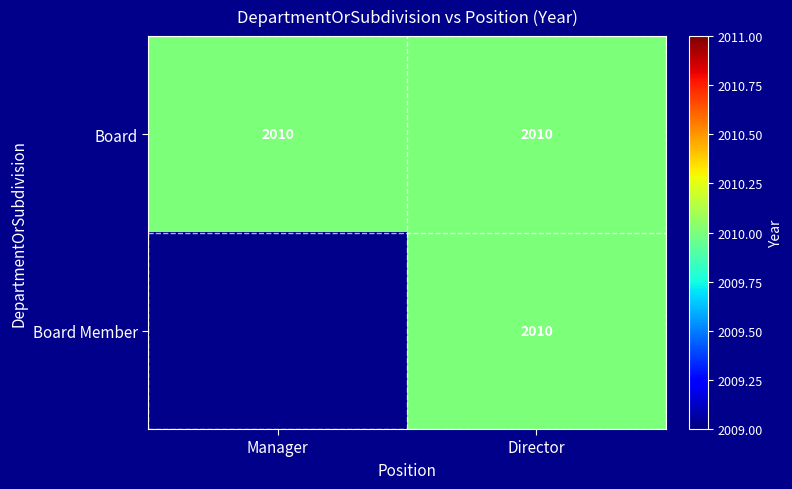

The Board series shows 2010 at Director. True or false?

True